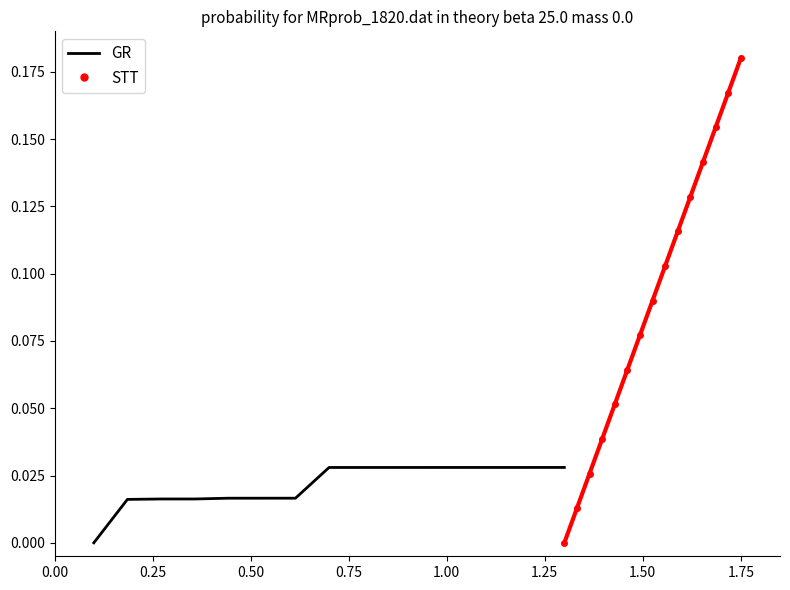

Is the value of GR at 10 greater than the value of STT at 0.25?

Yes